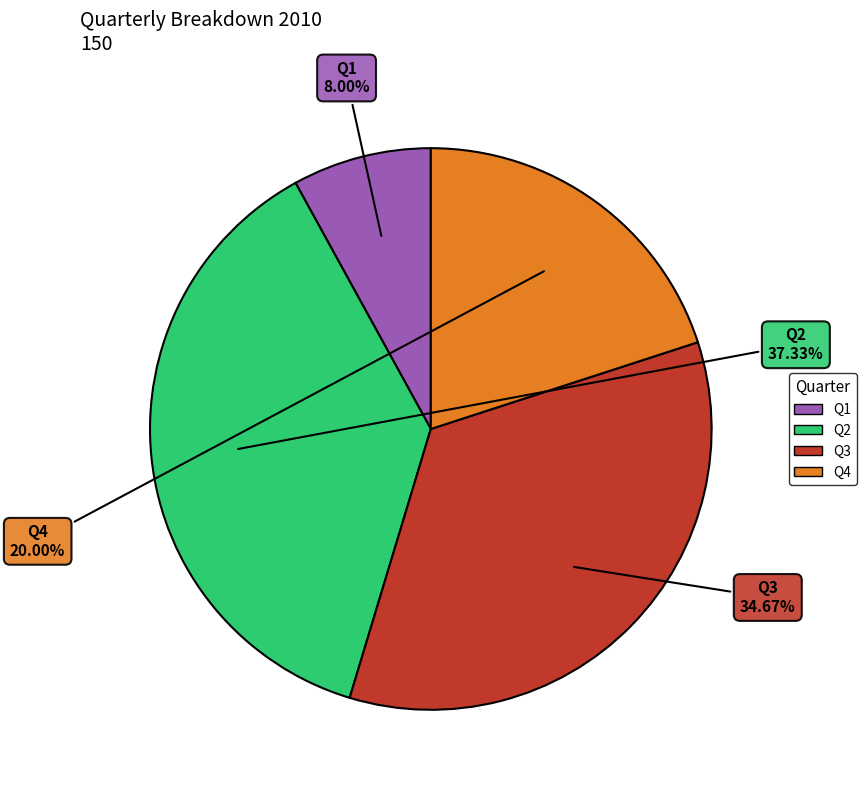

To the nearest percent, what is the difference between the largest and smallest slice percentages?

29%